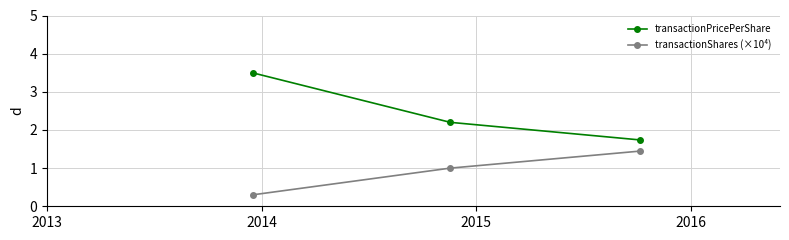

Which series has the widest spread of values?

transactionPricePerShare